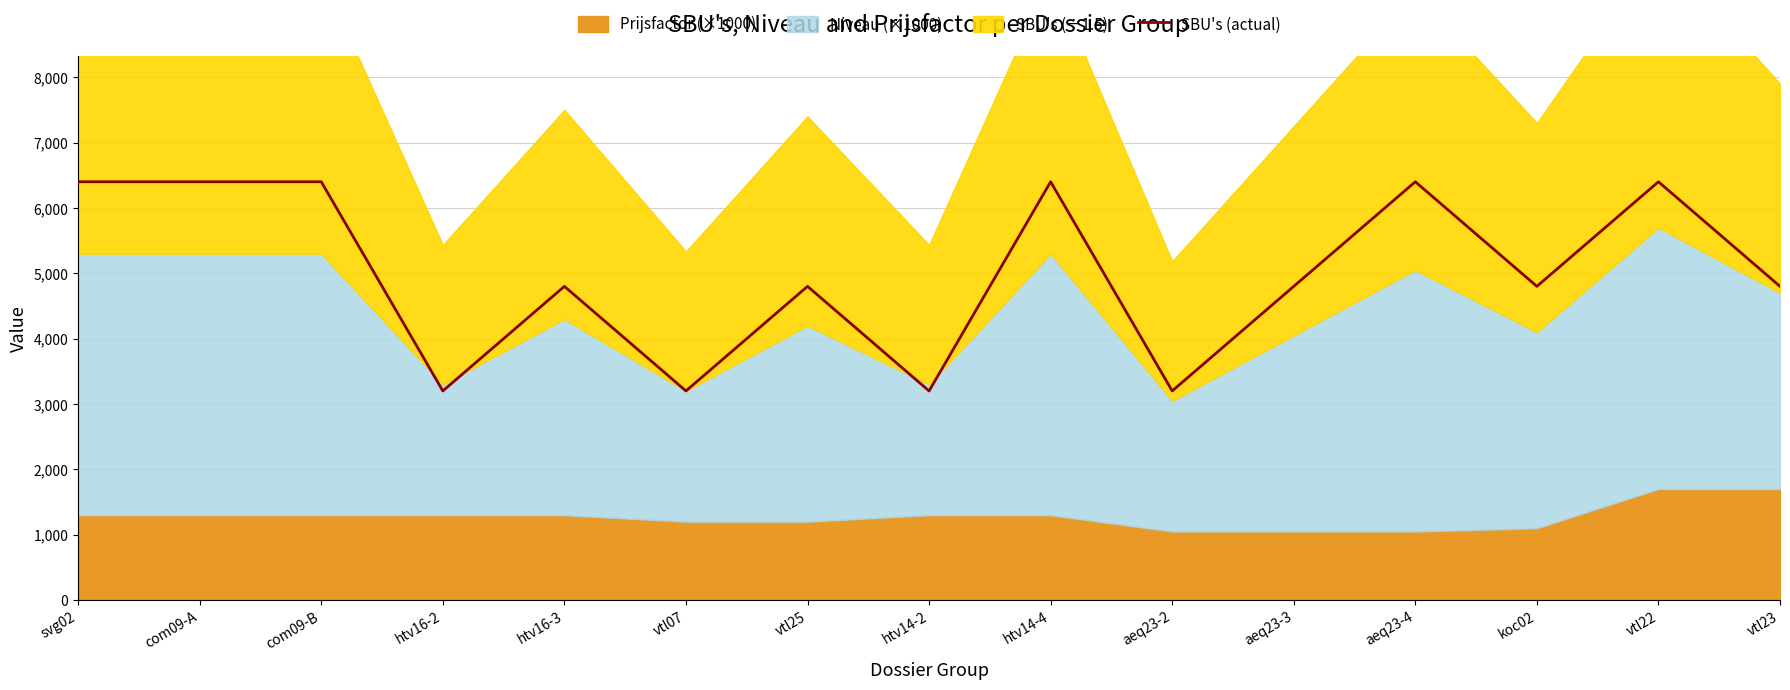

What is the maximum value for SBU's (actual)?

6400